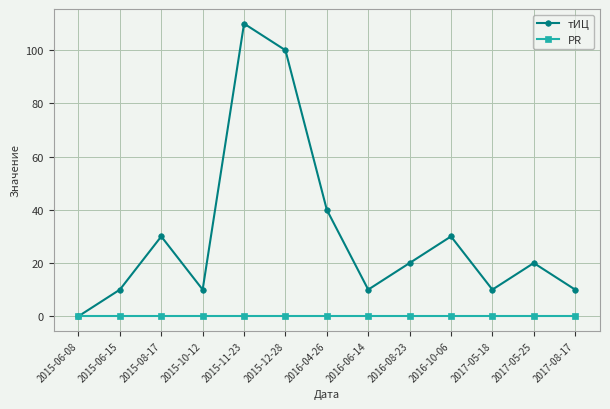

Reading left to right, what are all the values shown in this chart?

тИЦ: 2015-06-08=0	2015-06-15=10	2015-08-17=30	2015-10-12=10	2015-11-23=110	2015-12-28=100	2016-04-26=40	2016-06-14=10	2016-08-23=20	2016-10-06=30	2017-05-18=10	2017-05-25=20	2017-08-17=10
PR: 2015-06-08=0	2015-06-15=0	2015-08-17=0	2015-10-12=0	2015-11-23=0	2015-12-28=0	2016-04-26=0	2016-06-14=0	2016-08-23=0	2016-10-06=0	2017-05-18=0	2017-05-25=0	2017-08-17=0